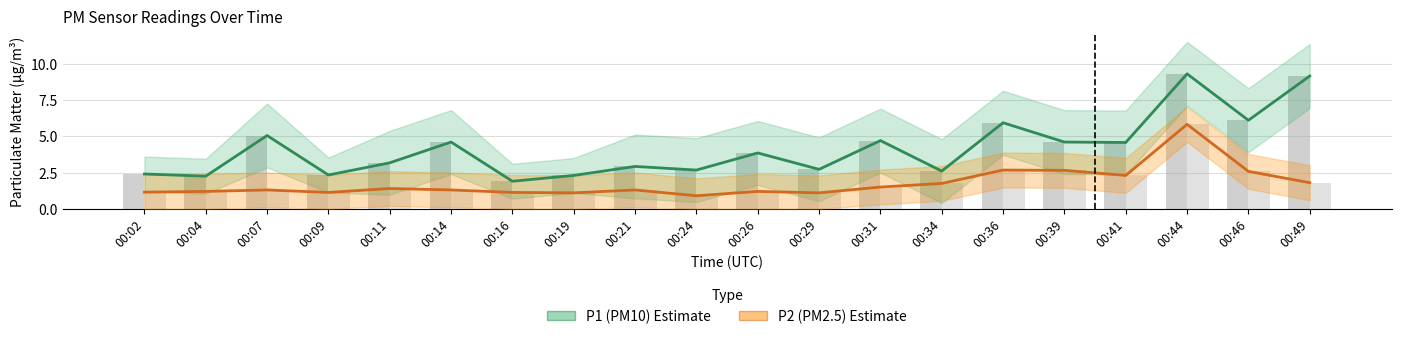

The P2 (PM2.5) series shows 1.8 at 00:34. True or false?

True